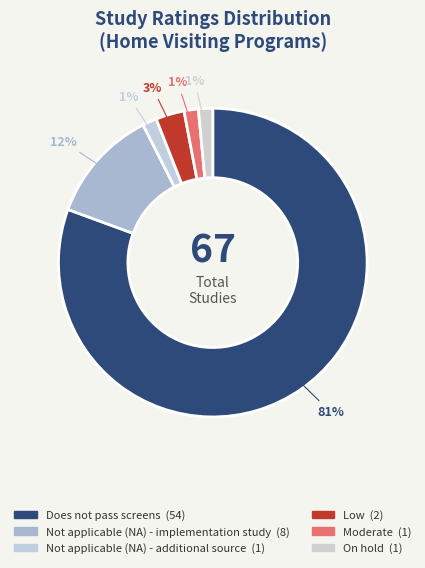

Is the sum of Low and On hold greater than half?

No